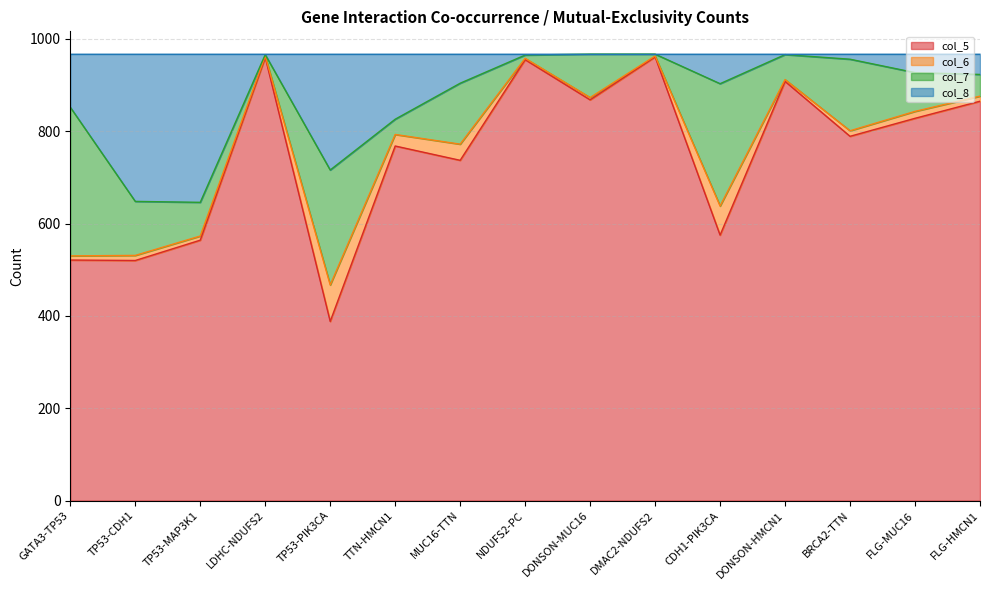

The value of col_5 at GATA3-TP53 is 731. True or false?

False